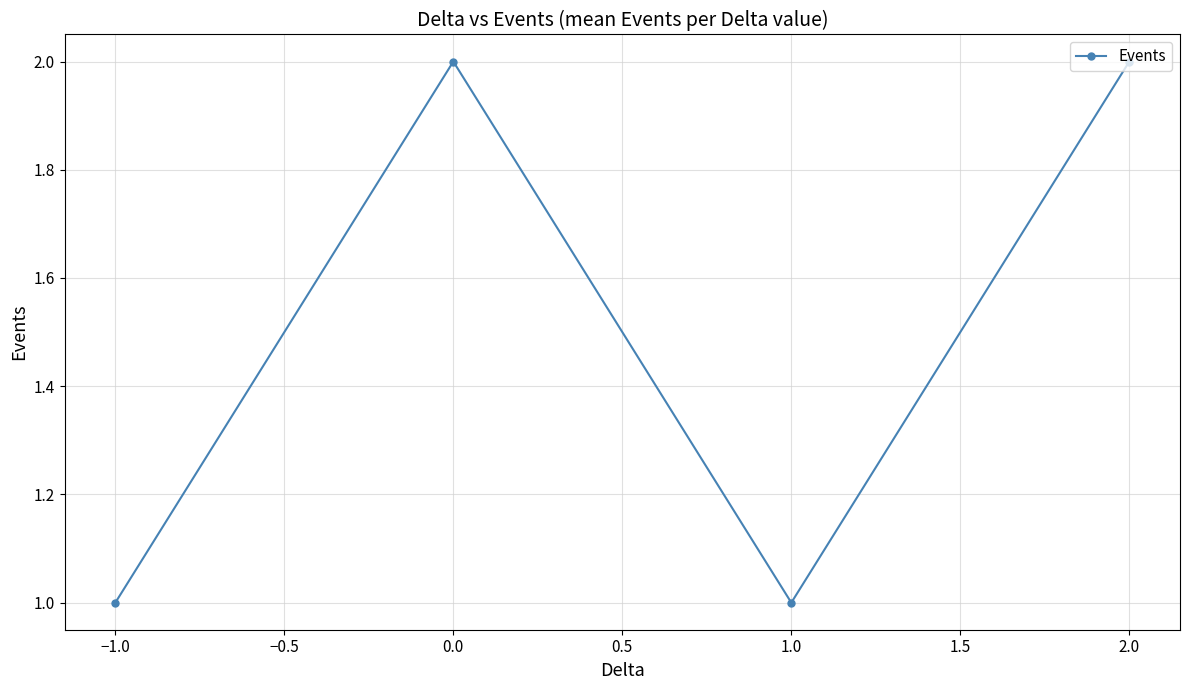

What is the greatest value displayed?

2